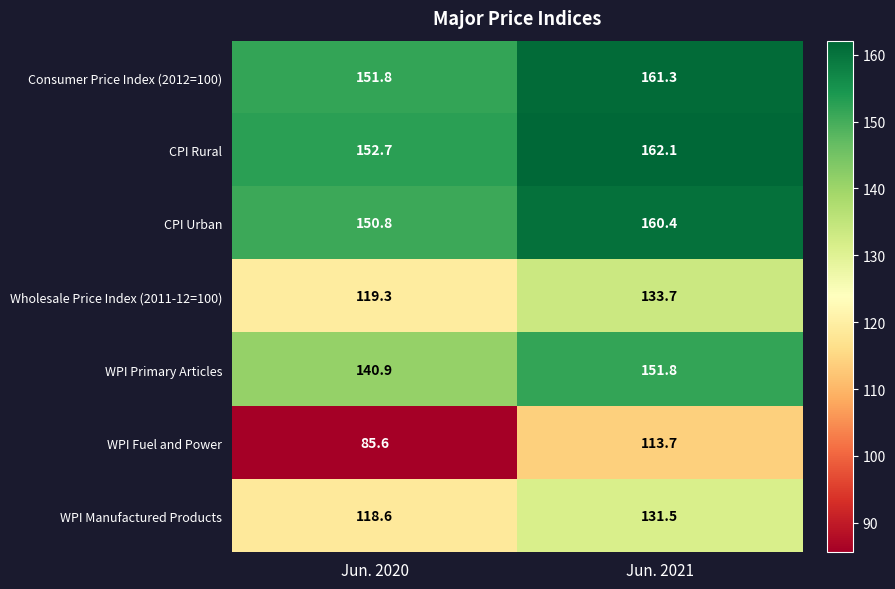

True or false: CPI Rural has a value of 79.3 at Jun. 2020.

False